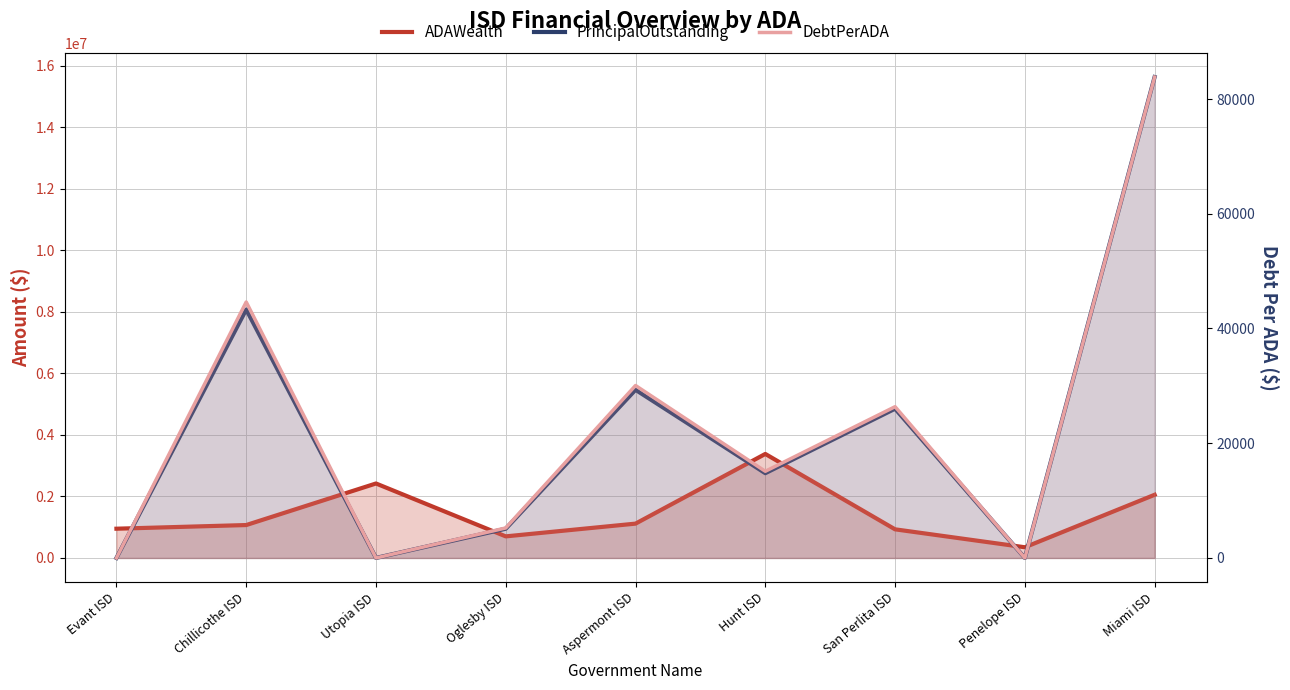

At which label does PrincipalOutstanding first exceed 2755000?

Chillicothe ISD